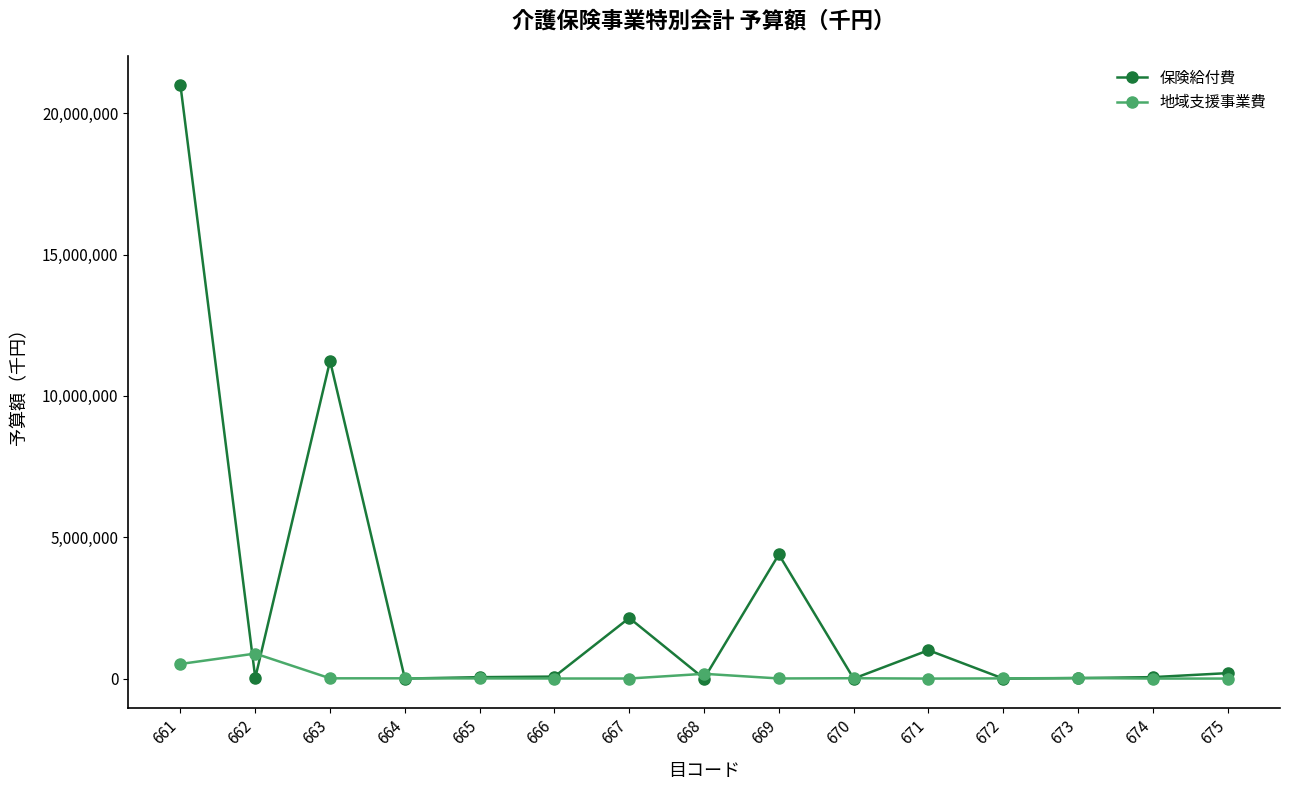

Is it true that 保険給付費 equals 1200055 at 667?

False